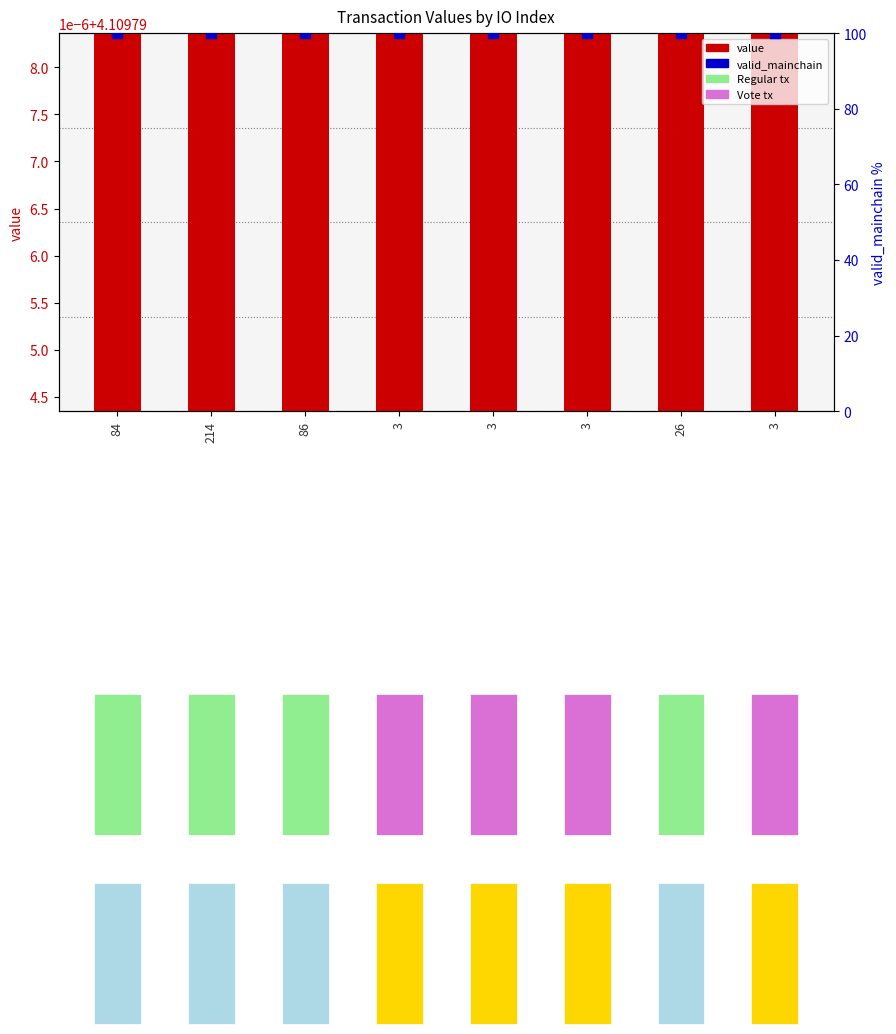

At how many categories does at least one series exceed 85?

8